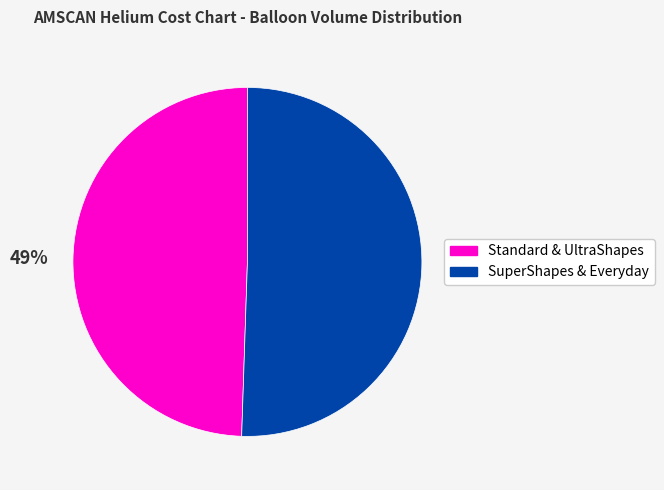

Does any single category account for the majority?

Yes